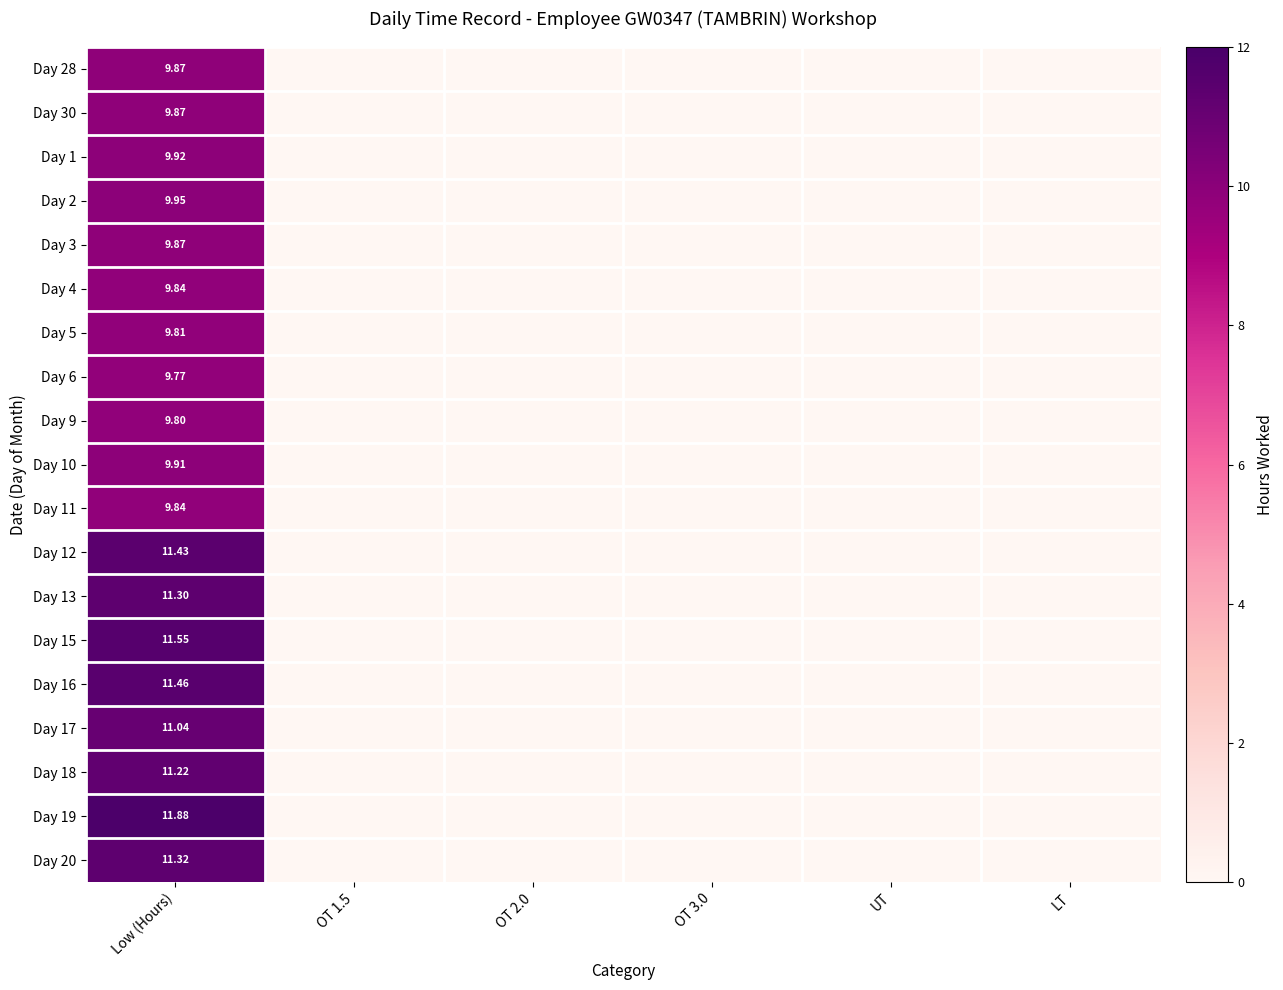

What is the maximum value shown in the chart?

11.9